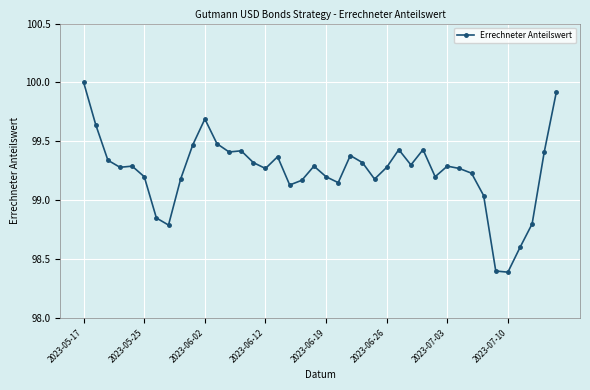

True or false: the data has more than 1 interior local peaks.

True